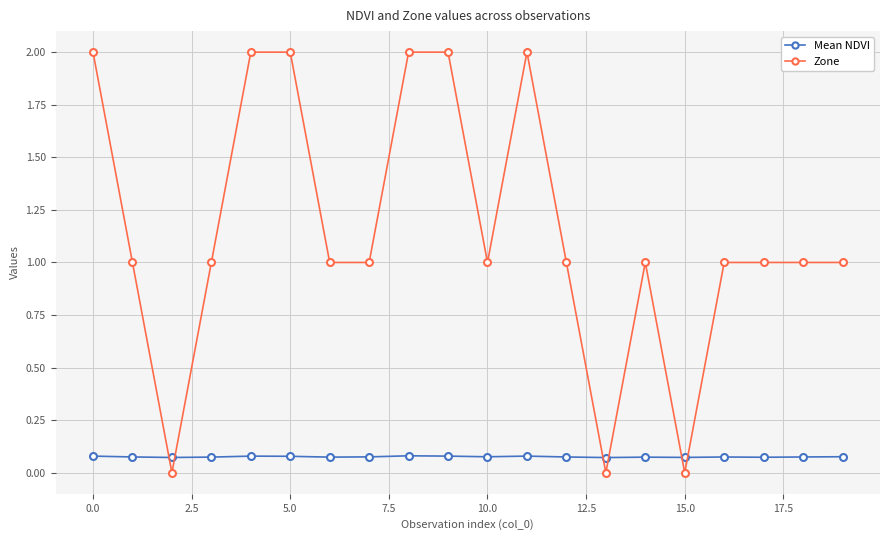

Which series has the largest range (max minus min)?

Zone